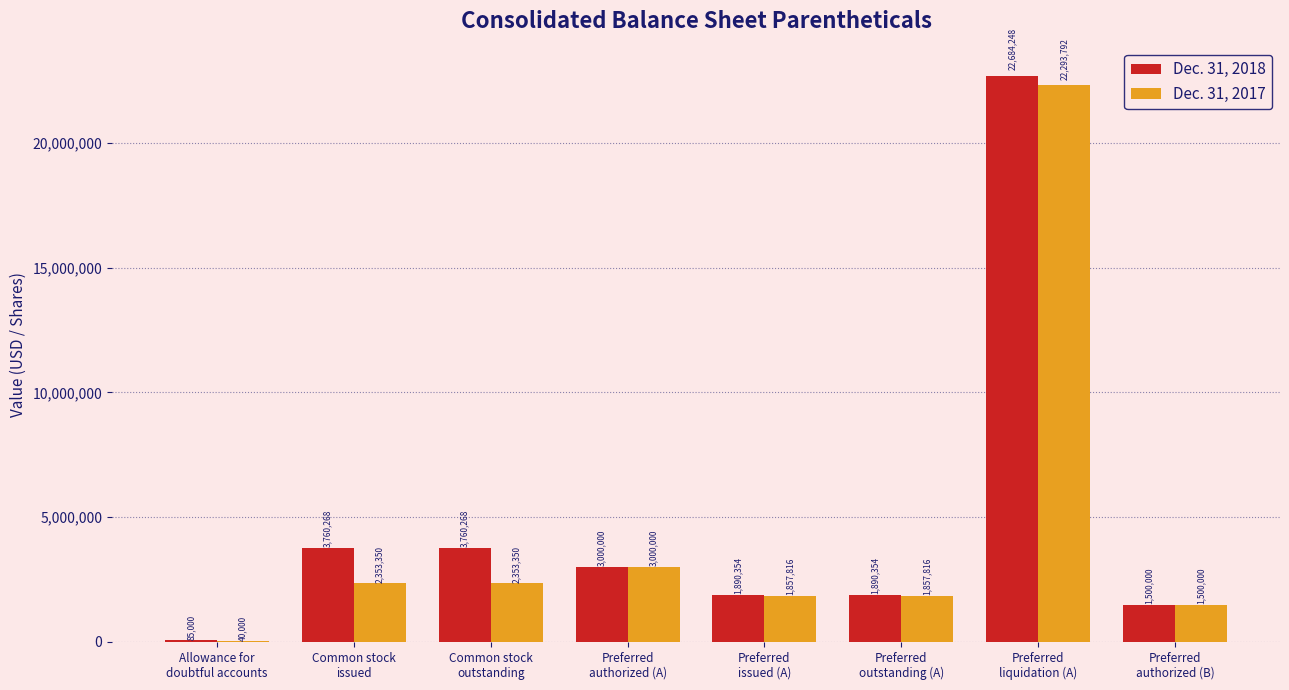

Which series changed the most between Preferred
authorized (A) and Preferred
issued (A)?

Dec. 31, 2017